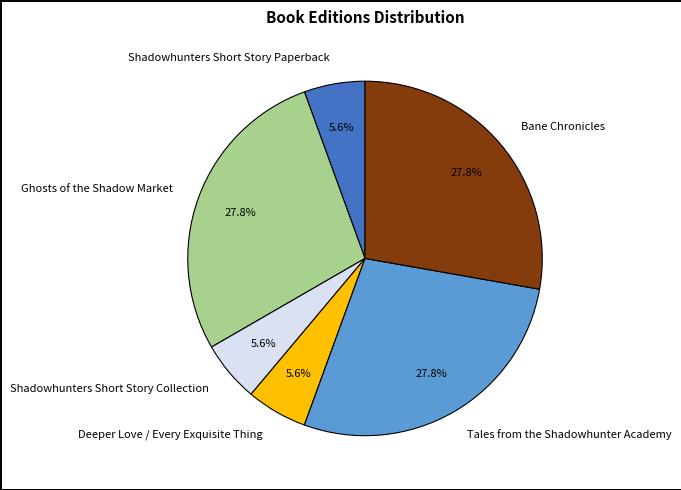

The Shadowhunters Short Story Collection slice represents 6% of the pie. True or false?

True